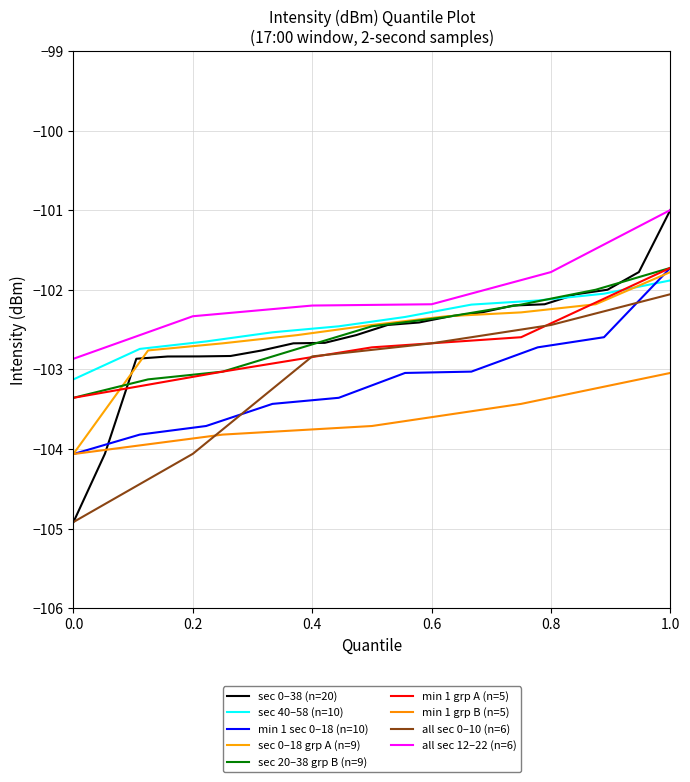

What is the maximum value for min 1 sec 0–18 (n=10)?

-101.7